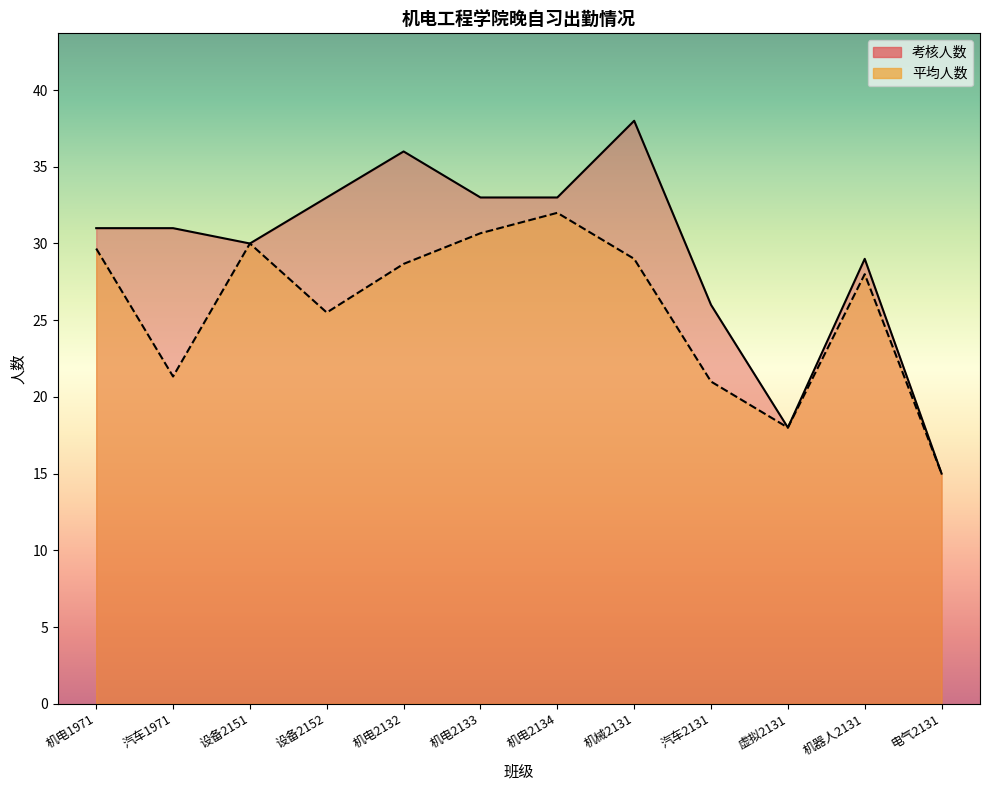

True or false: 平均人数 has a value of 25.5 at 设备2152.

True